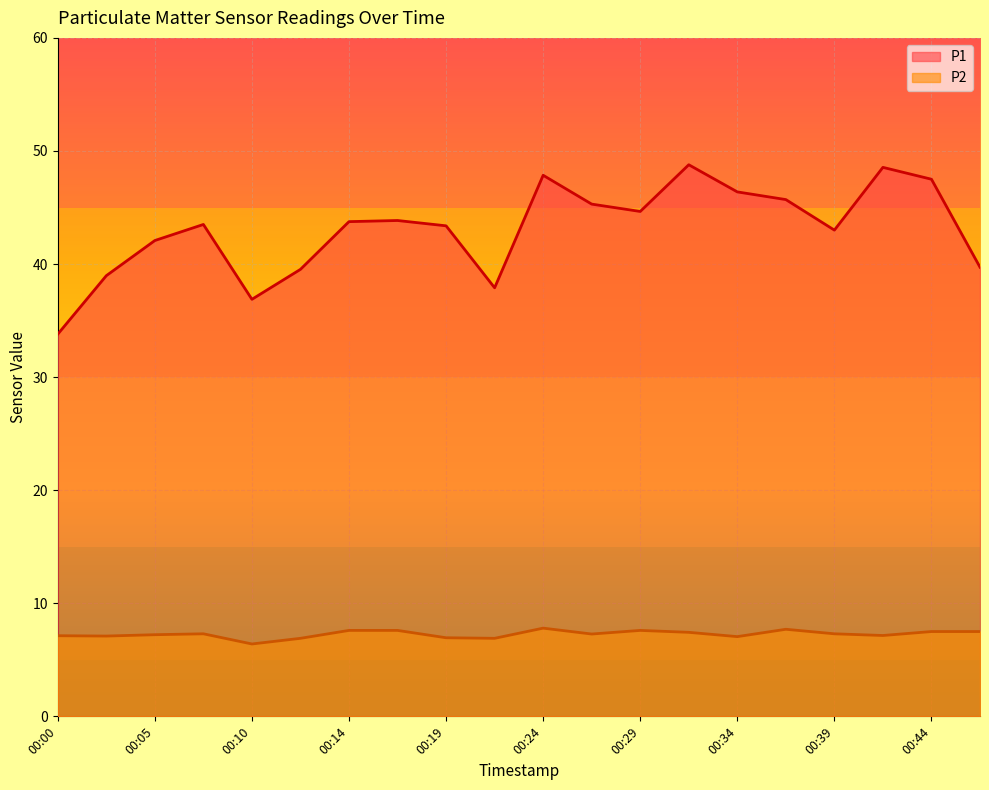

At which category does the chart reach its minimum across all series?

00:10